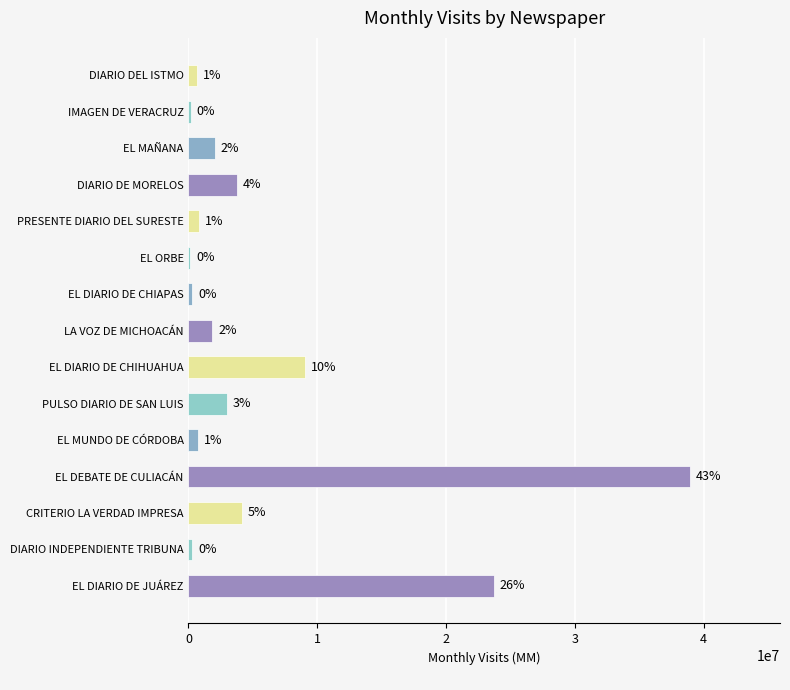

Does the chart contain any negative values?

No